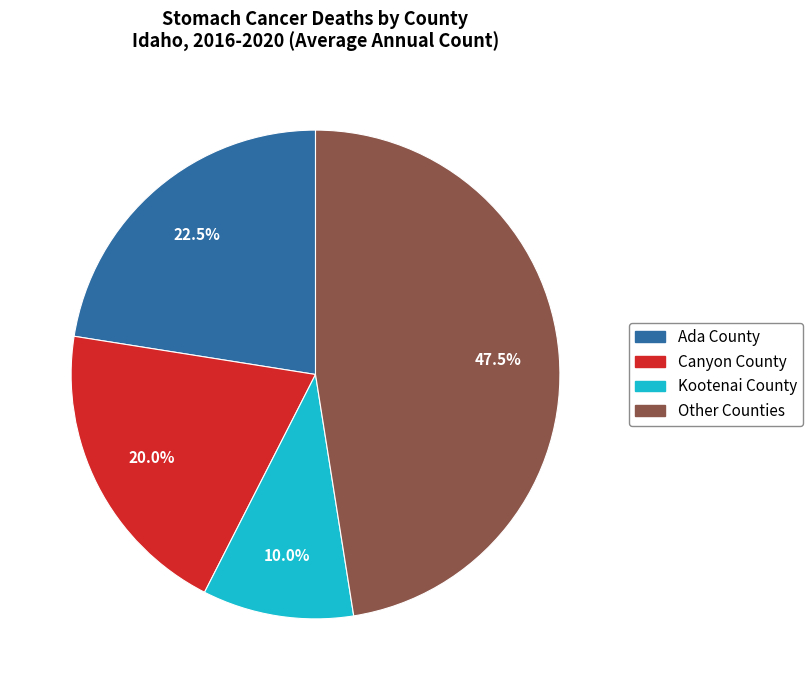

Is there any slice that represents more than half of the pie?

No